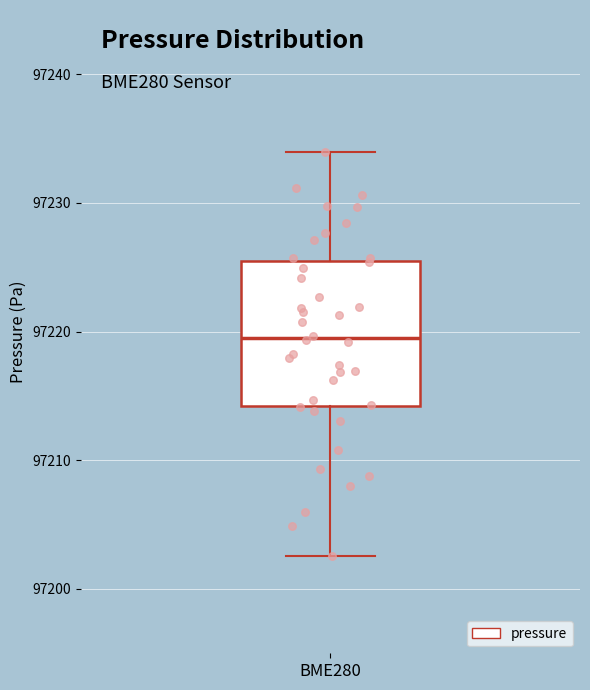

Transcribe this box plot: give where the median line is, the range the box spans, and where the two whiskers end, as read against the y-axis. The values are not printed on the chart, so give them approximately, as read against the axis.

median 97220, box 97214 to 97225, whiskers 97203 to 97234